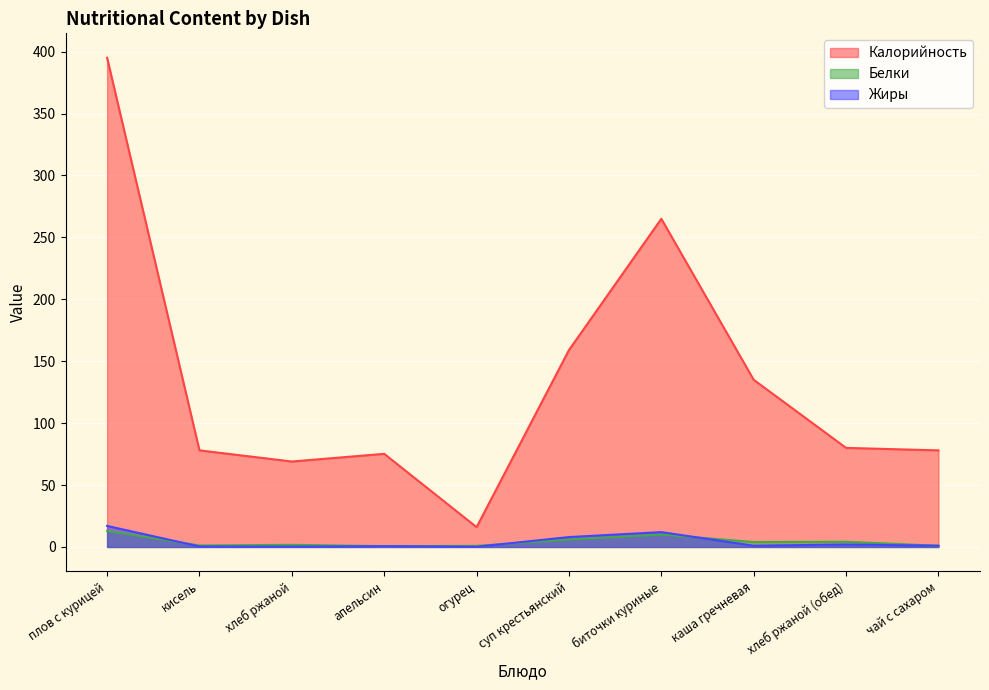

The value of Жиры at хлеб ржаной (обед) is 1.2. True or false?

False